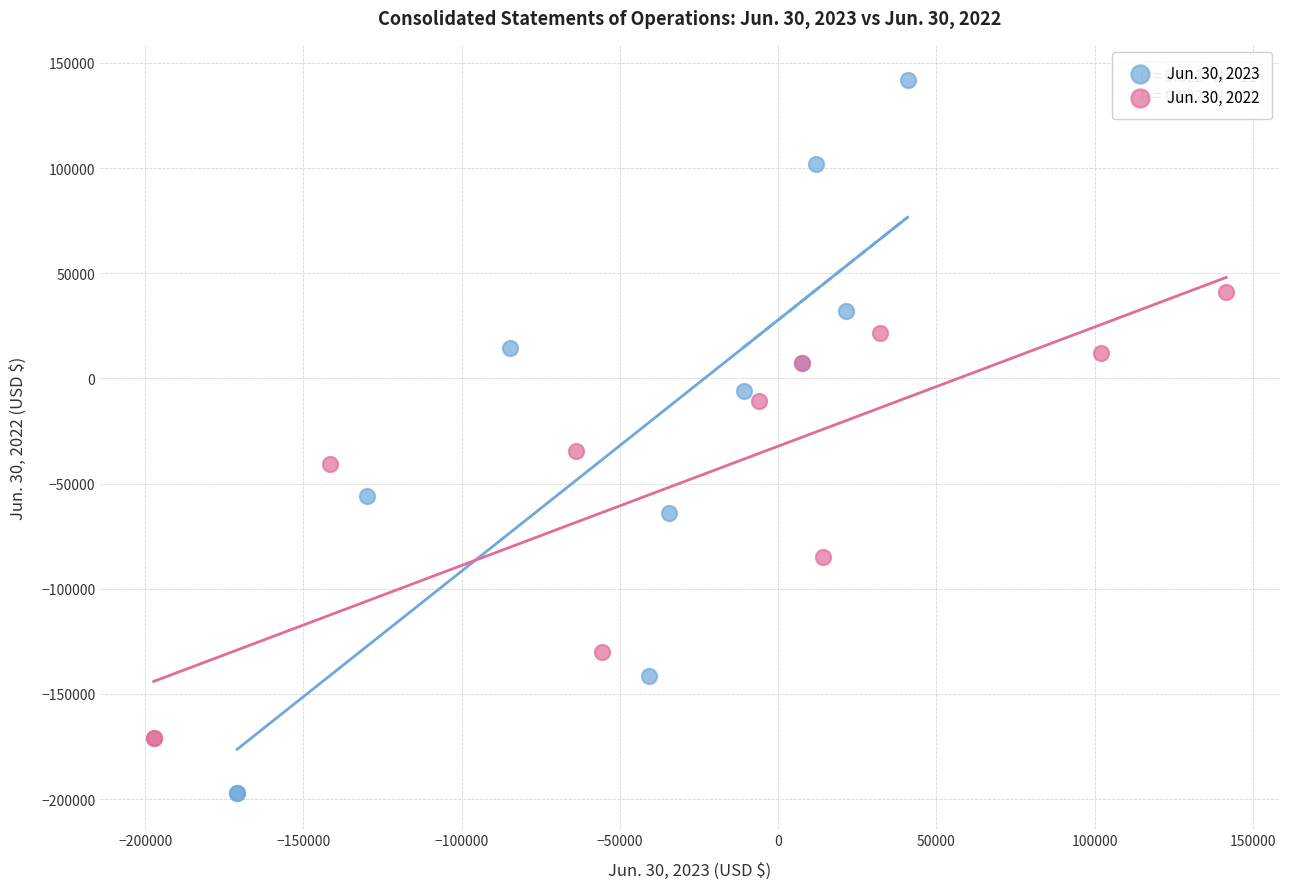

Which series has the largest Y range (max minus min)?

Jun. 30, 2023